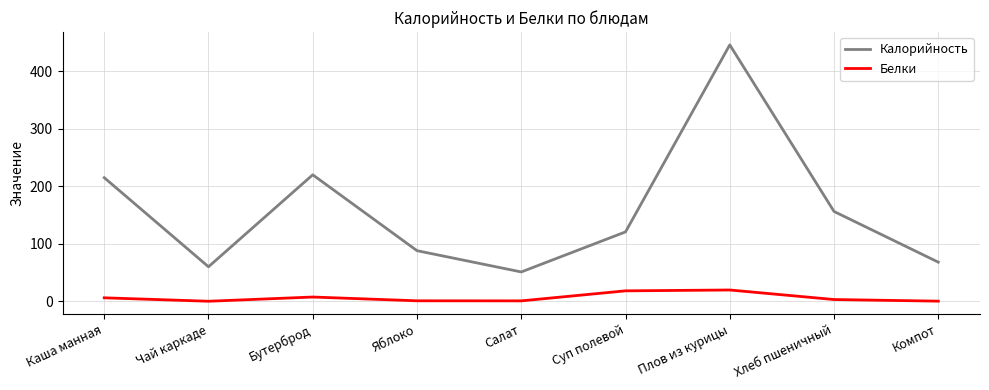

What position from the right is Чай каркаде?

8